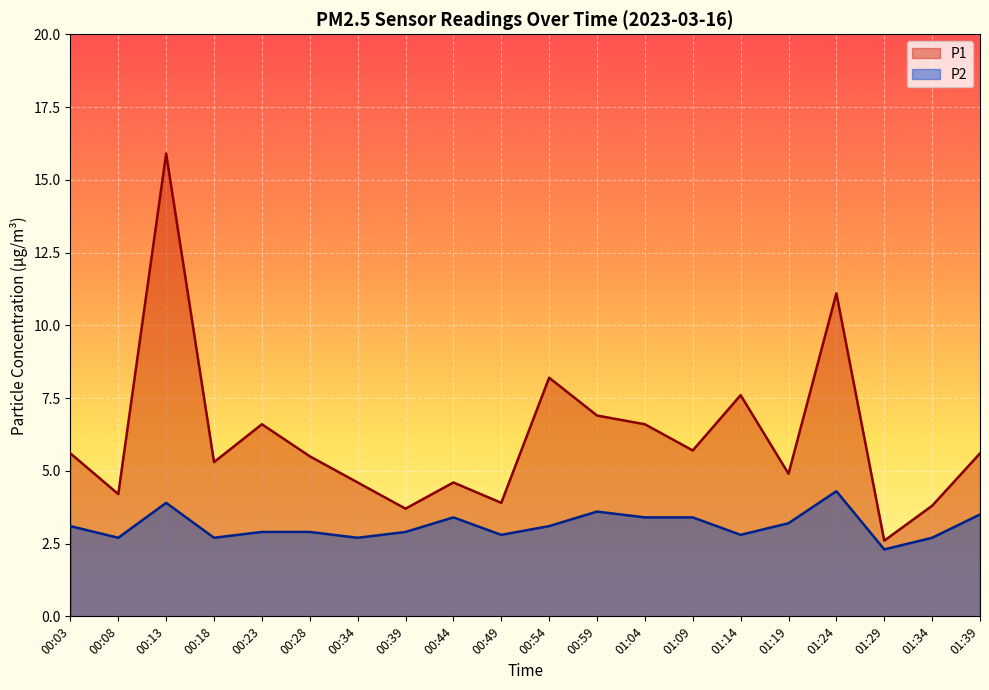

What is the value of the P1 point at the 12th from the left?

6.9